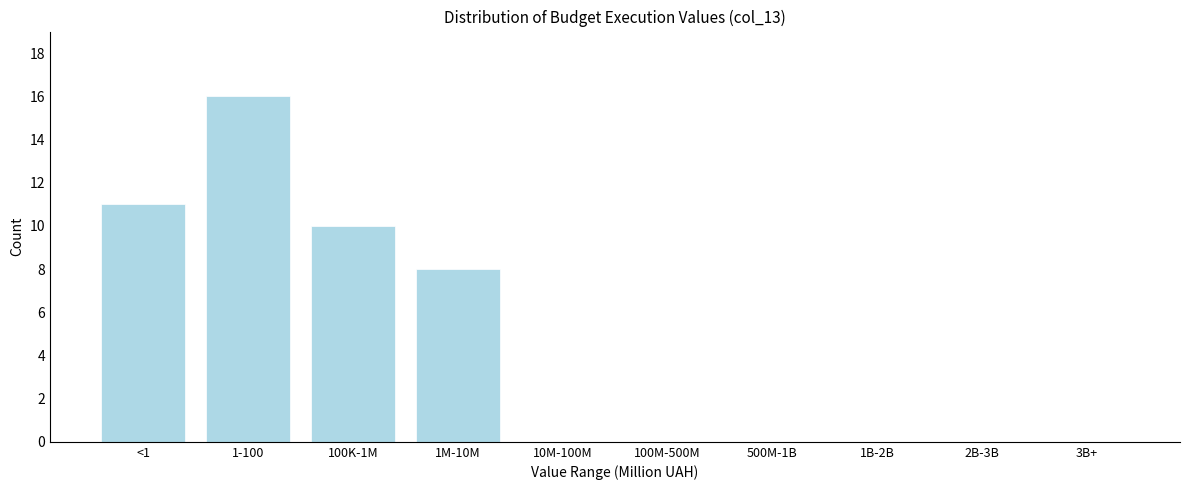

Reading left to right, extract all data points from this chart.

<1=11	1-100=16	100K-1M=10	1M-10M=8	10M-100M=0	100M-500M=0	500M-1B=0	1B-2B=0	2B-3B=0	3B+=0